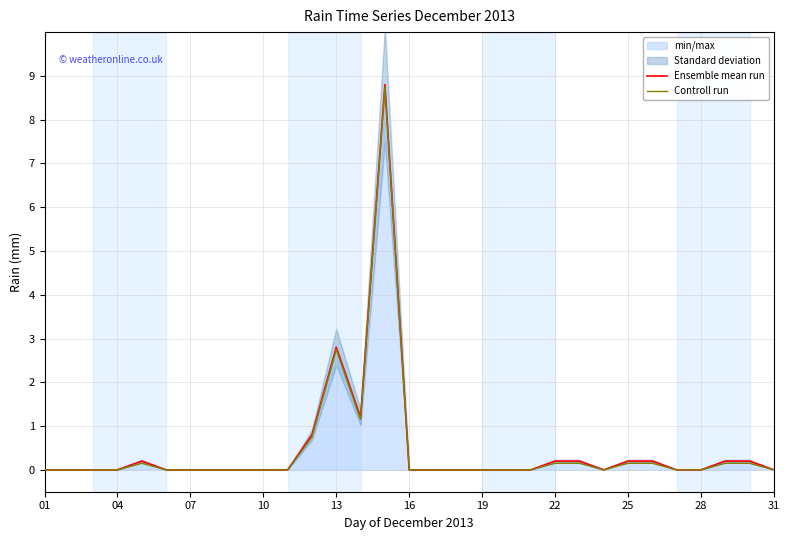

Which series has the widest spread of values?

Ensemble mean run